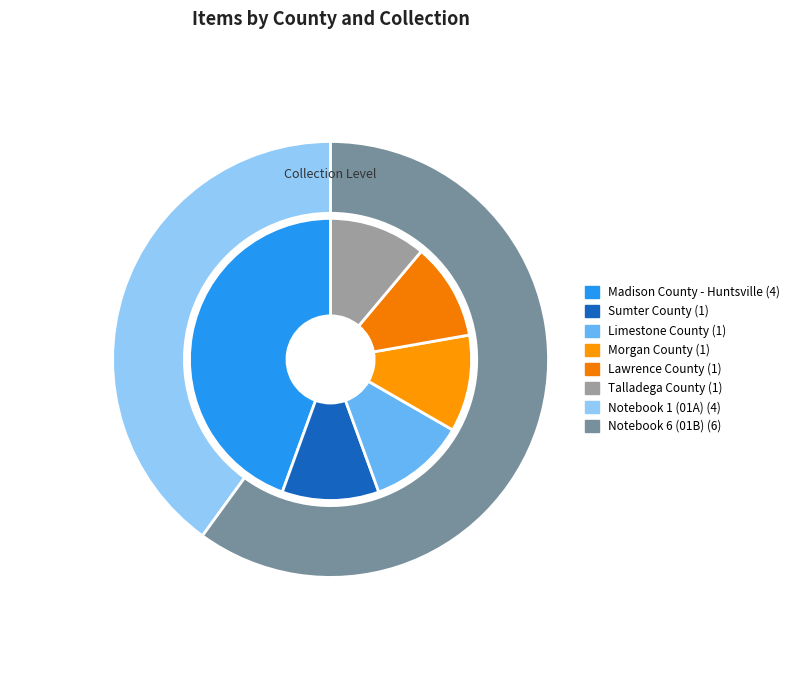

Is it true that Morgan County is 19% of the pie?

False